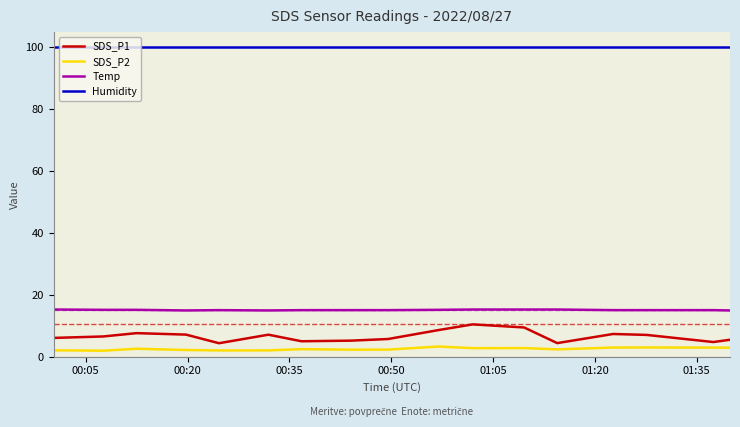

What is the maximum value shown in the chart?

99.9